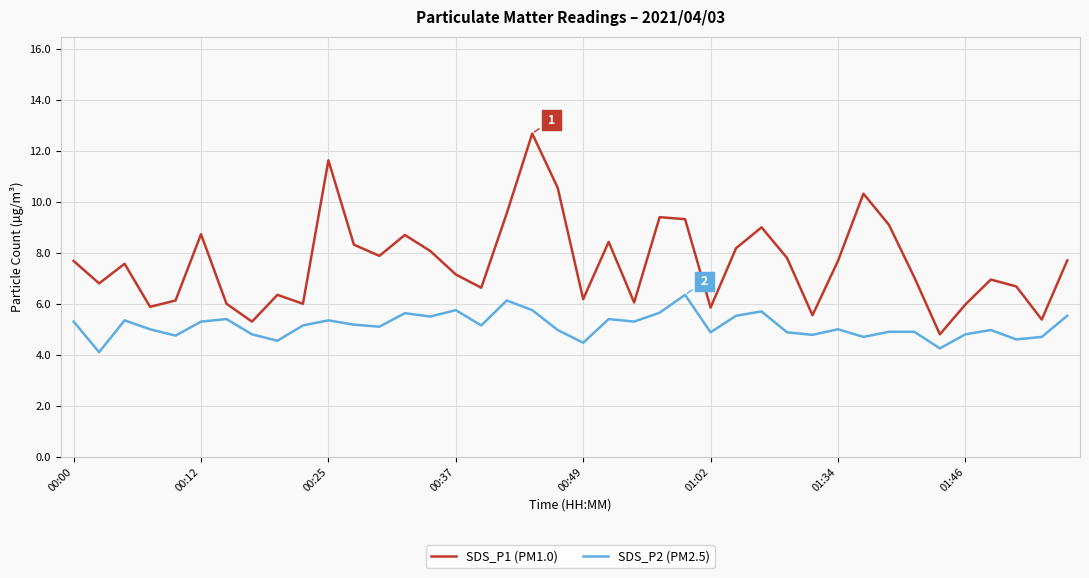

Does the chart display data point markers on the line(s)?

No